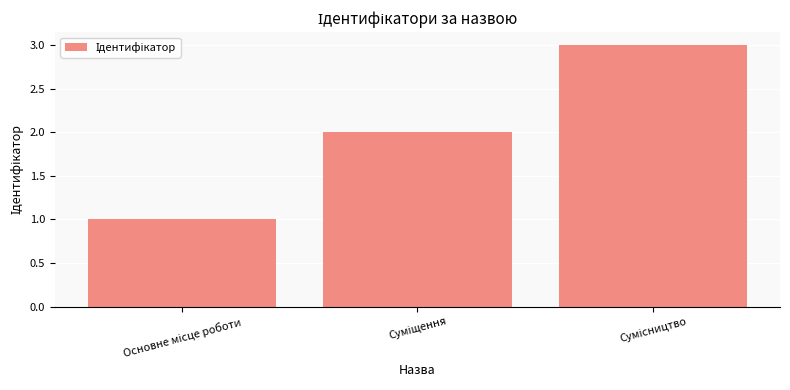

What is the sum of all values?

6